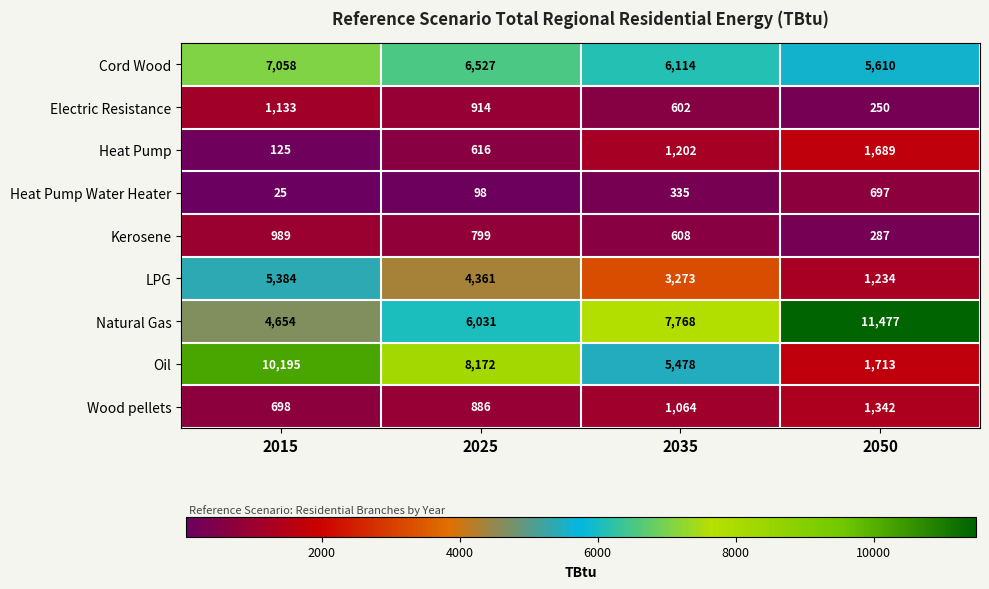

Which series changed the most between 2025 and 2050?

Oil